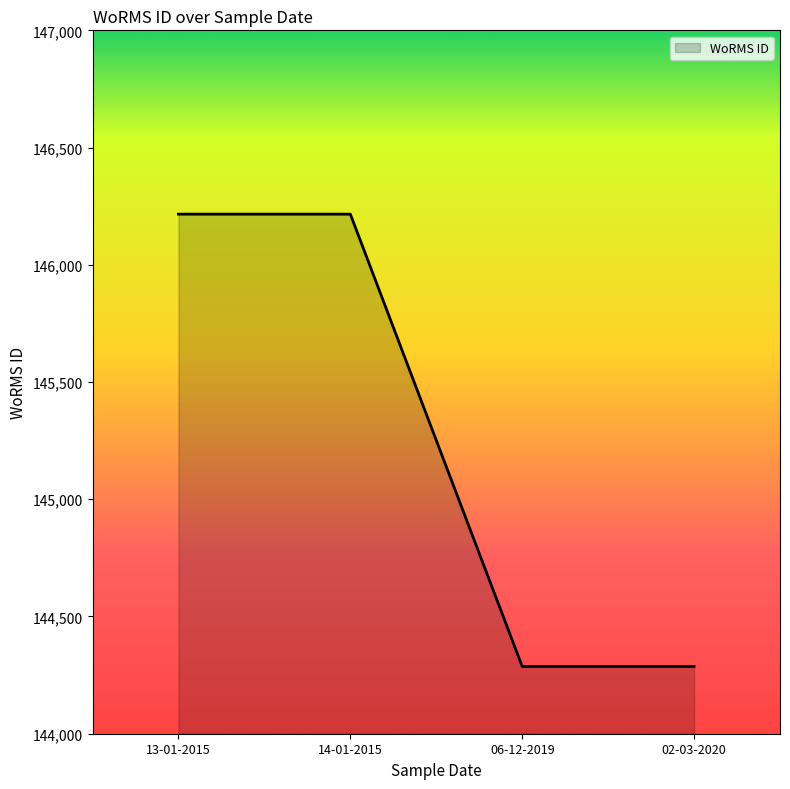

What is the minimum value shown in the chart?

144287